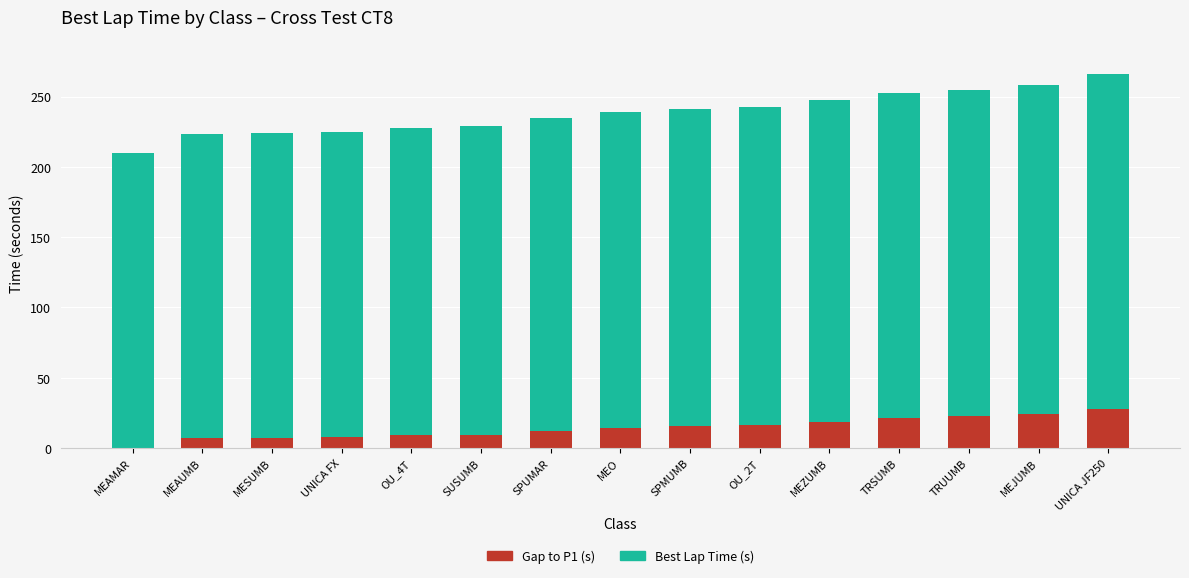

What is the total value across all series at MEAMAR?

210.0